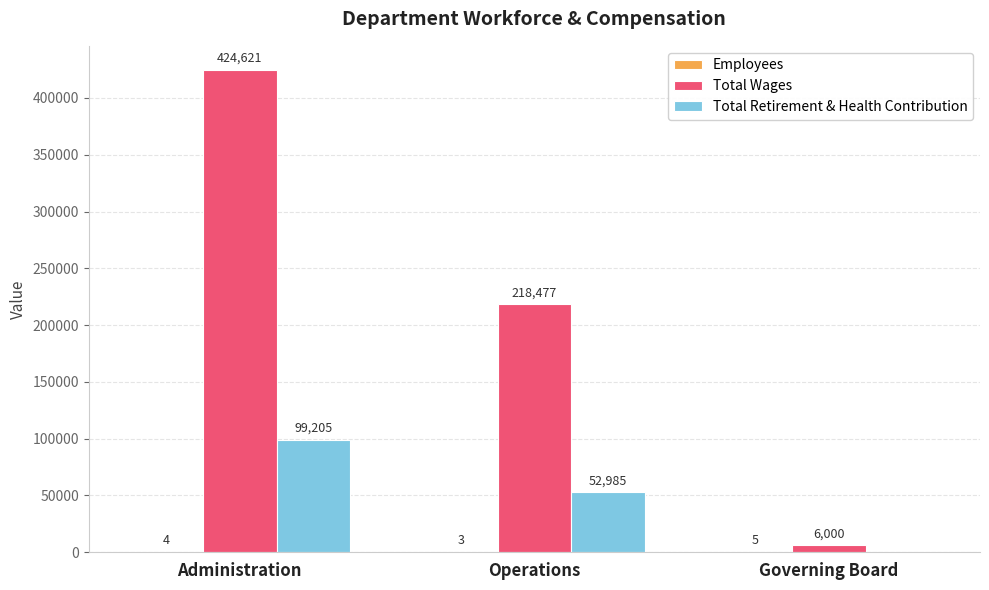

At which category is the sum across all series the highest?

Administration